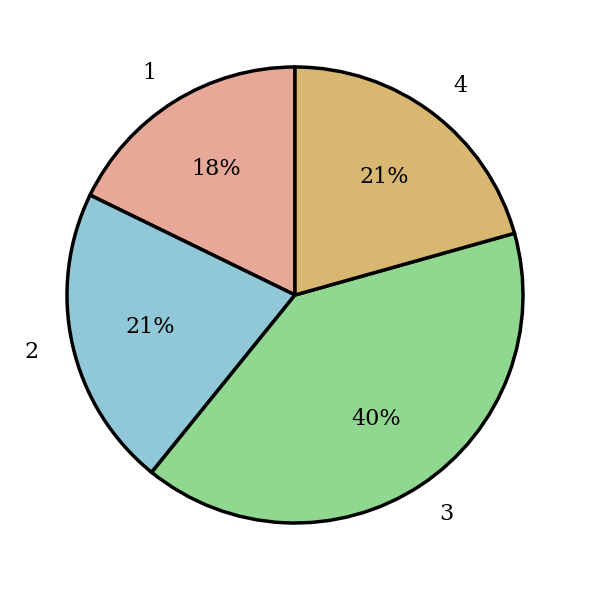

Approximately how many times larger is the value at 4 compared to 3?

0.5